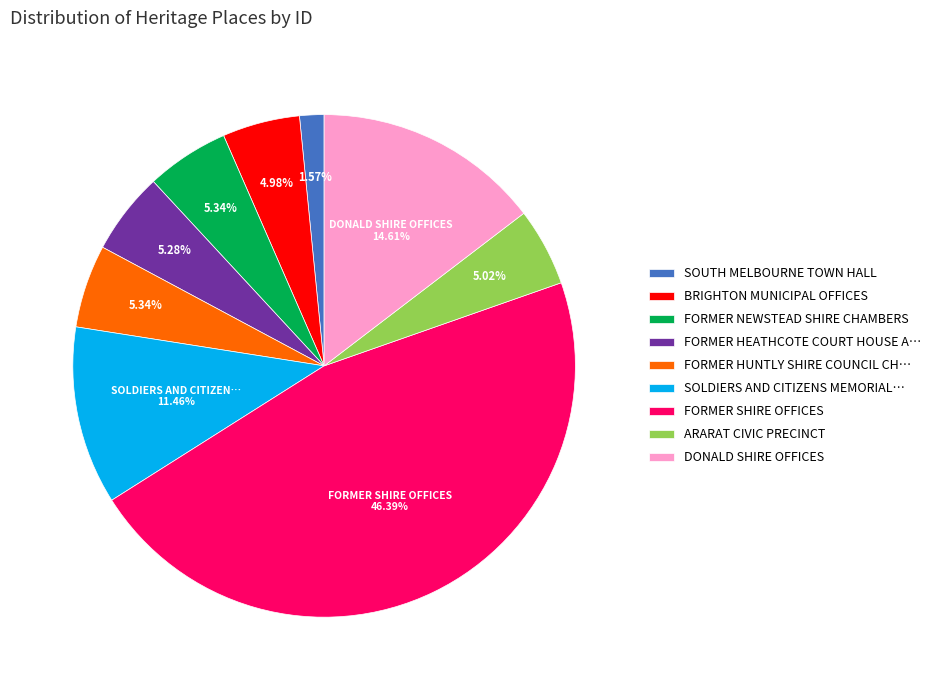

Is there any slice that represents more than half of the pie?

No